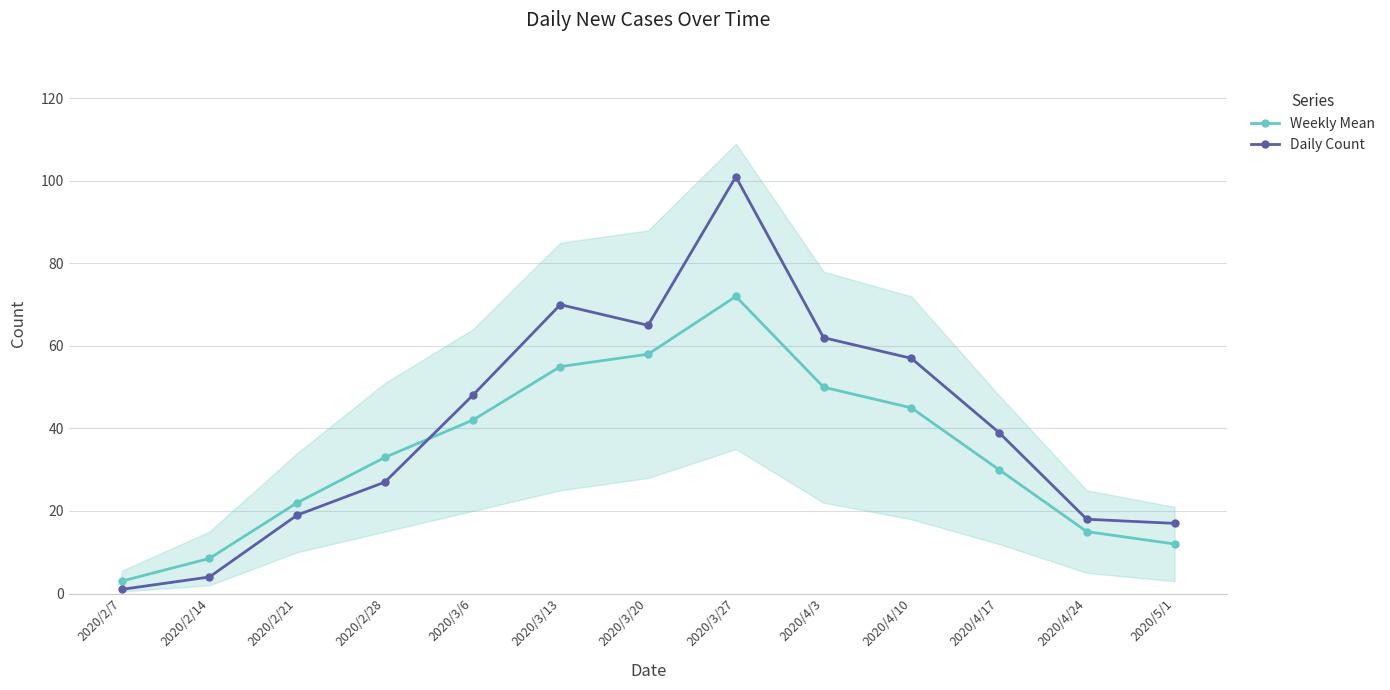

How many values in the Weekly Mean series exceed 33?

6